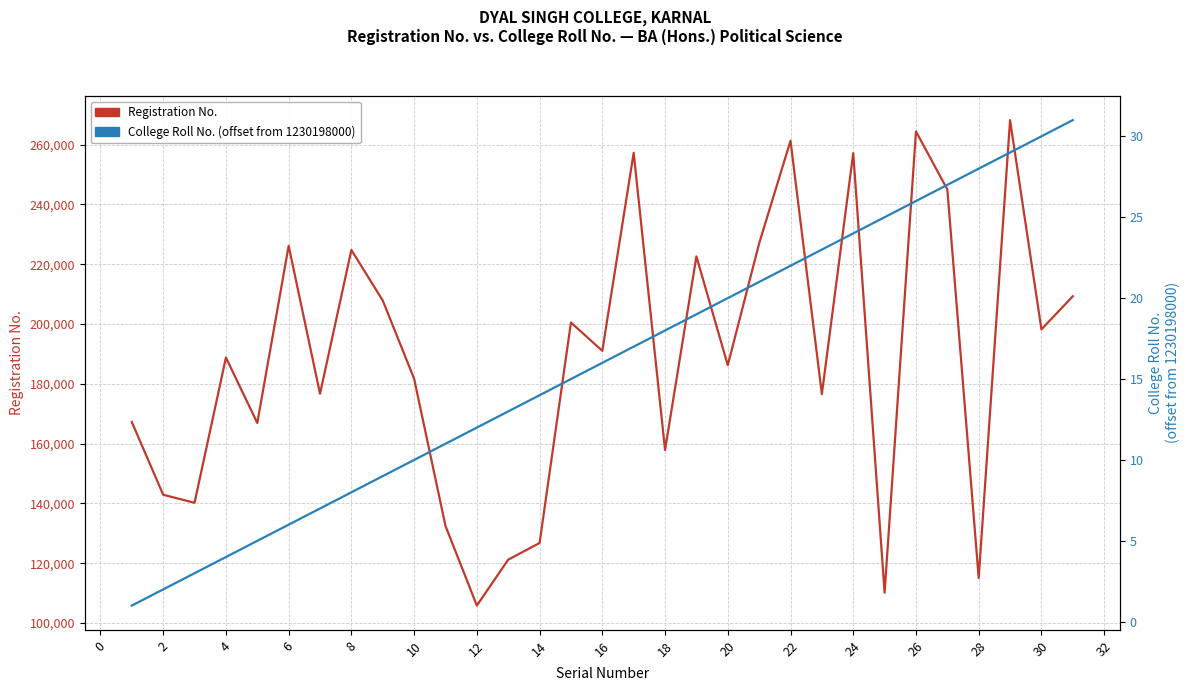

Does the chart have visible grid lines?

Yes